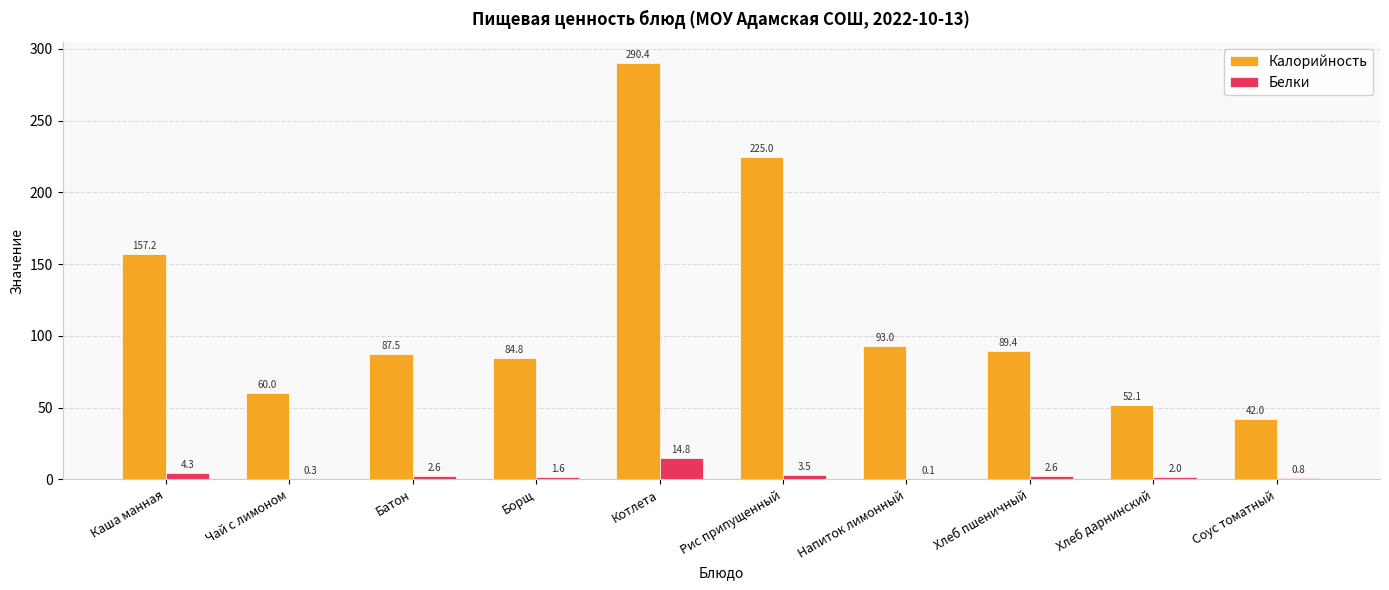

Which series has the widest spread of values?

Калорийность